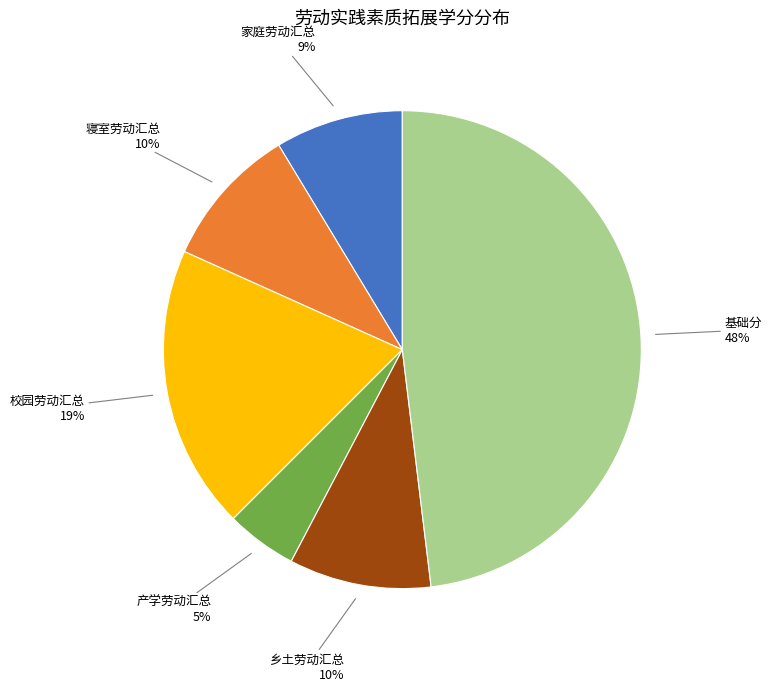

Is there any slice that represents more than half of the pie?

No